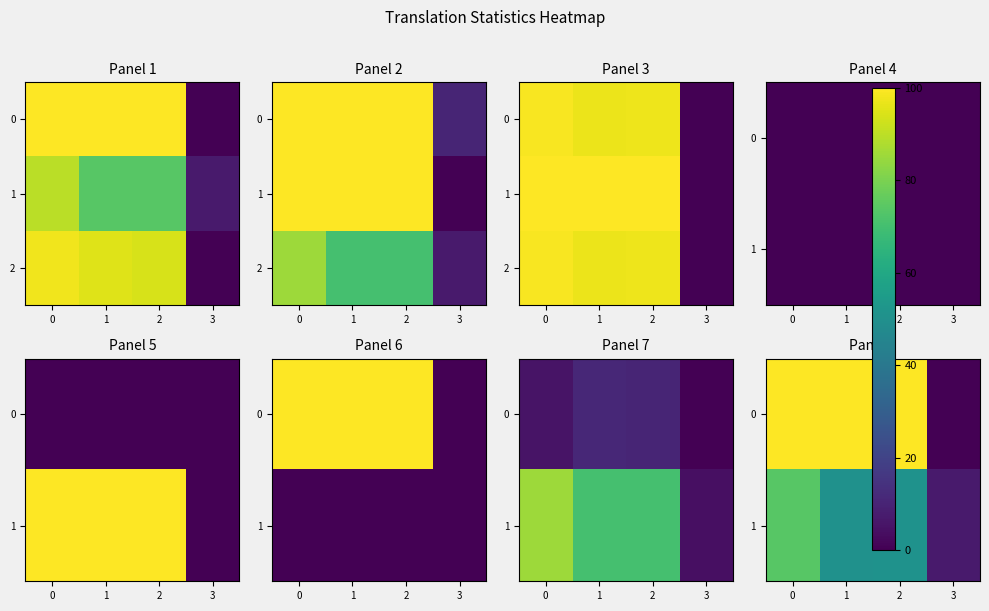

What is the approximate value of row_1 at 2?

51.1